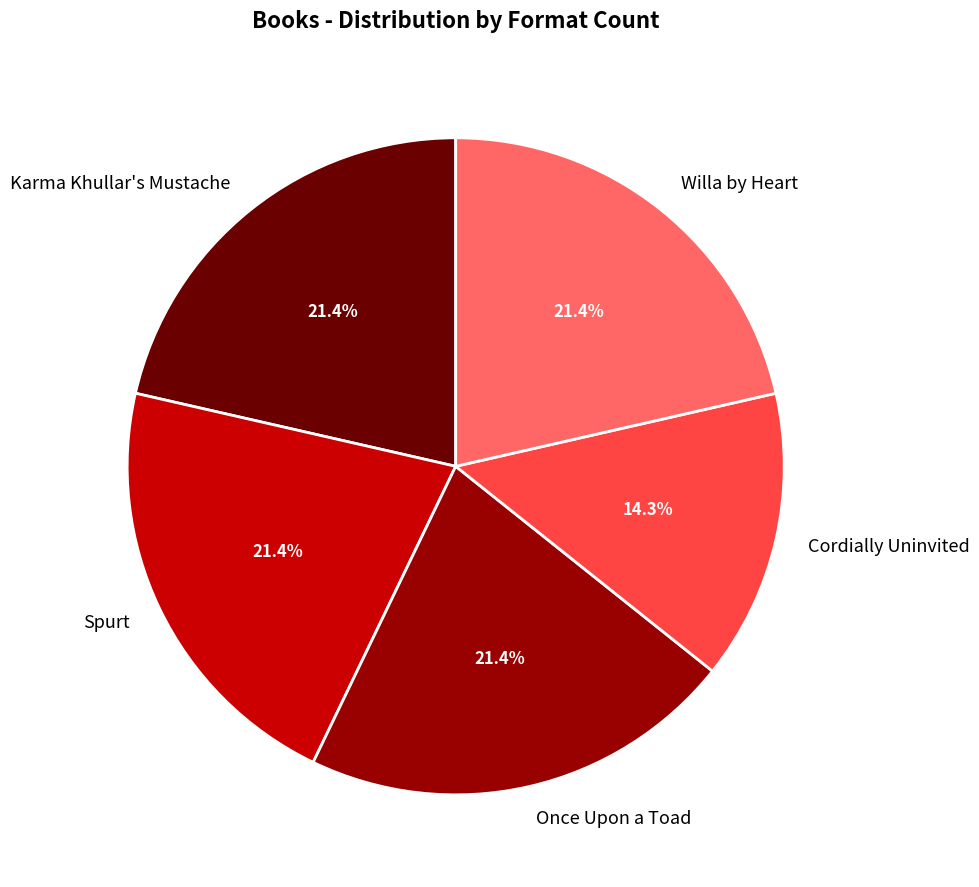

Which slice is the smallest?

Cordially Uninvited